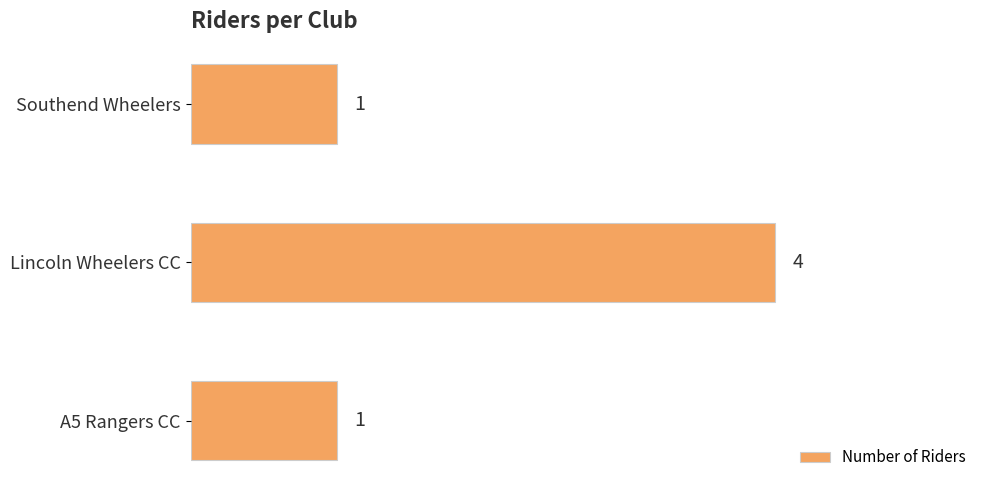

What is the sum of all values?

6